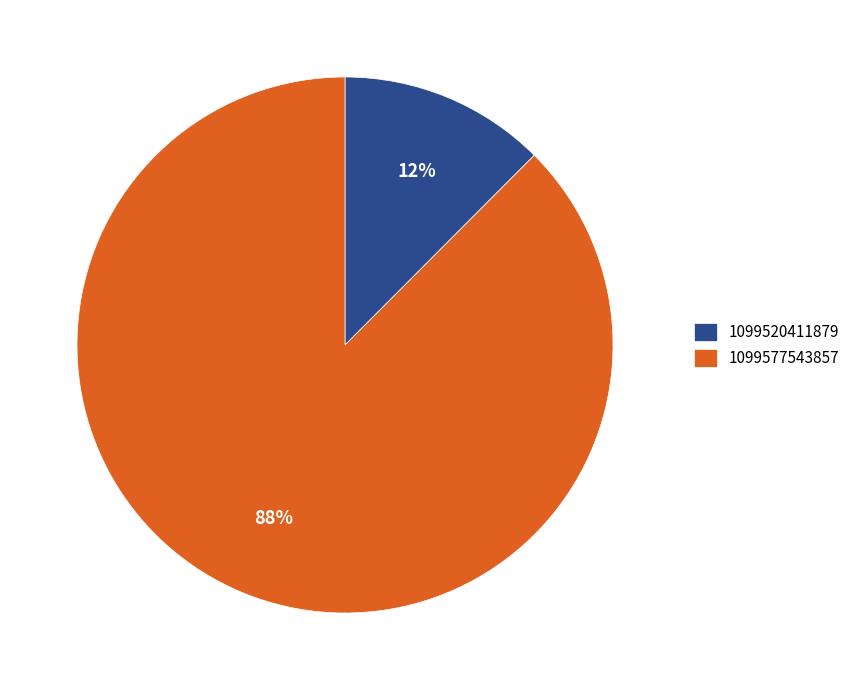

The 1099520411879 slice represents 20% of the pie. True or false?

False